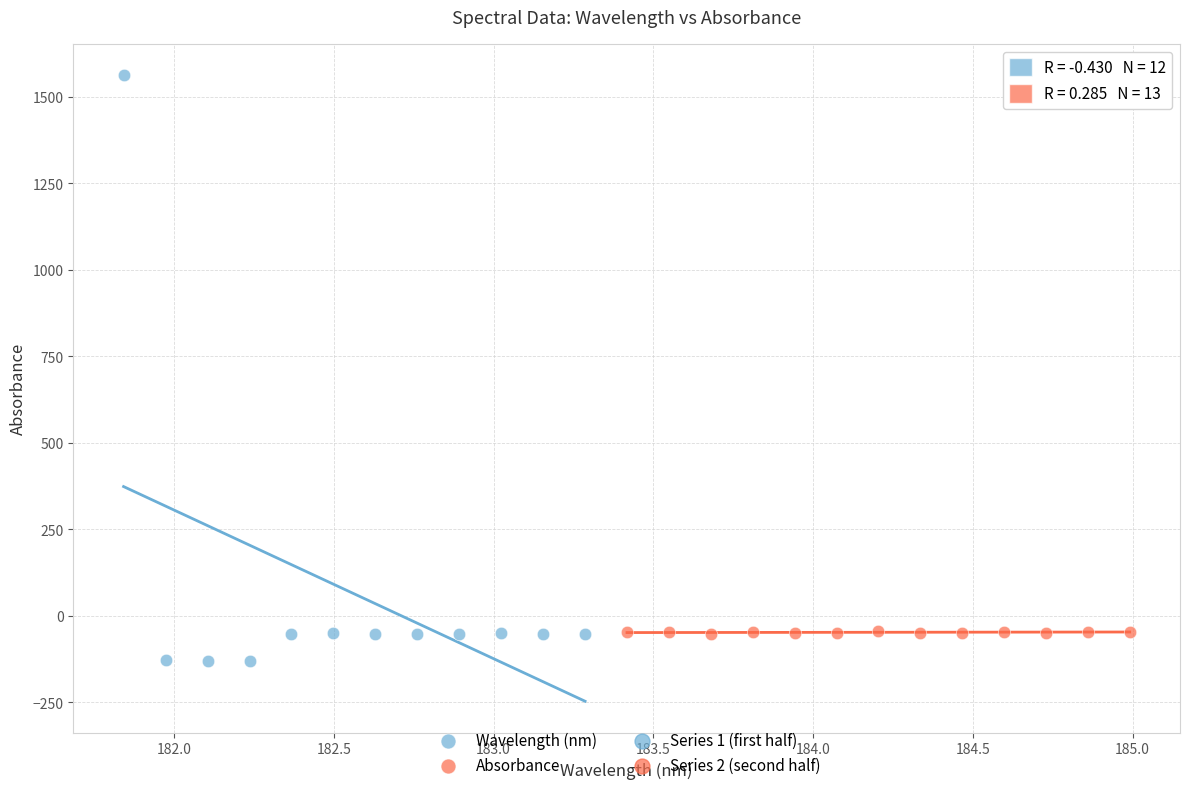

Which series reaches the minimum Y coordinate?

Wavelength (nm)